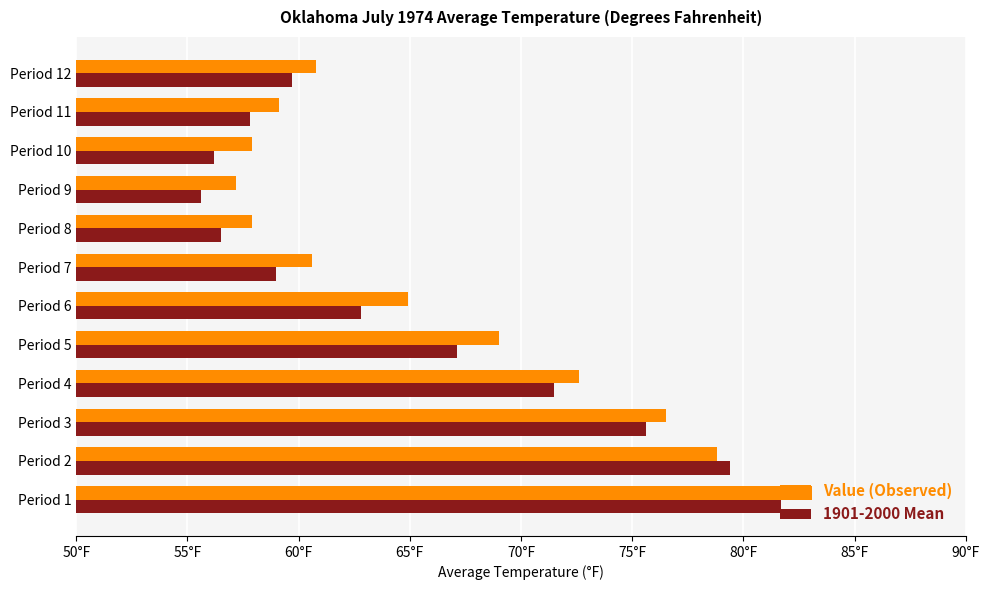

What is the sum of all 1901-2000 Mean values?

782.9